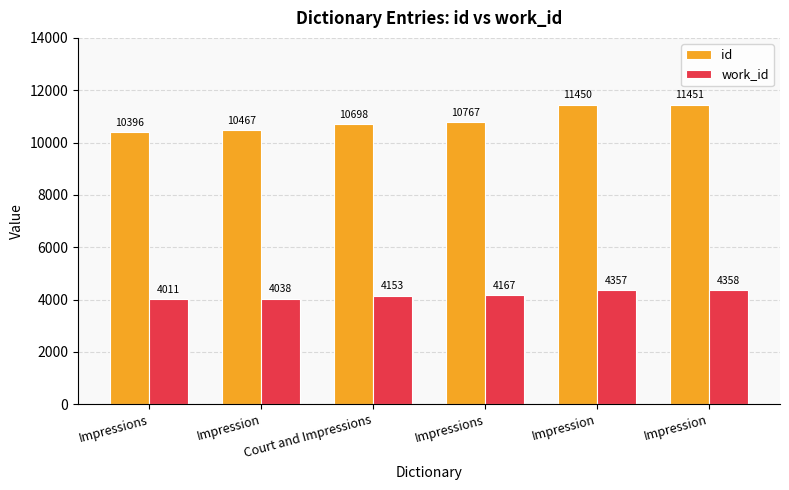

What is the difference between the highest and lowest values at Impression?

6429